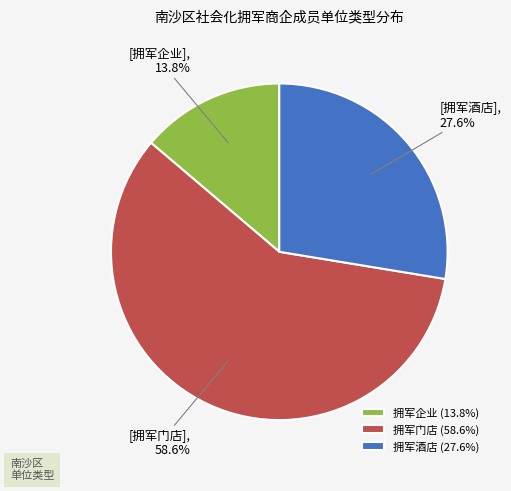

How much of the chart is everything except 拥军酒店?

72.4%